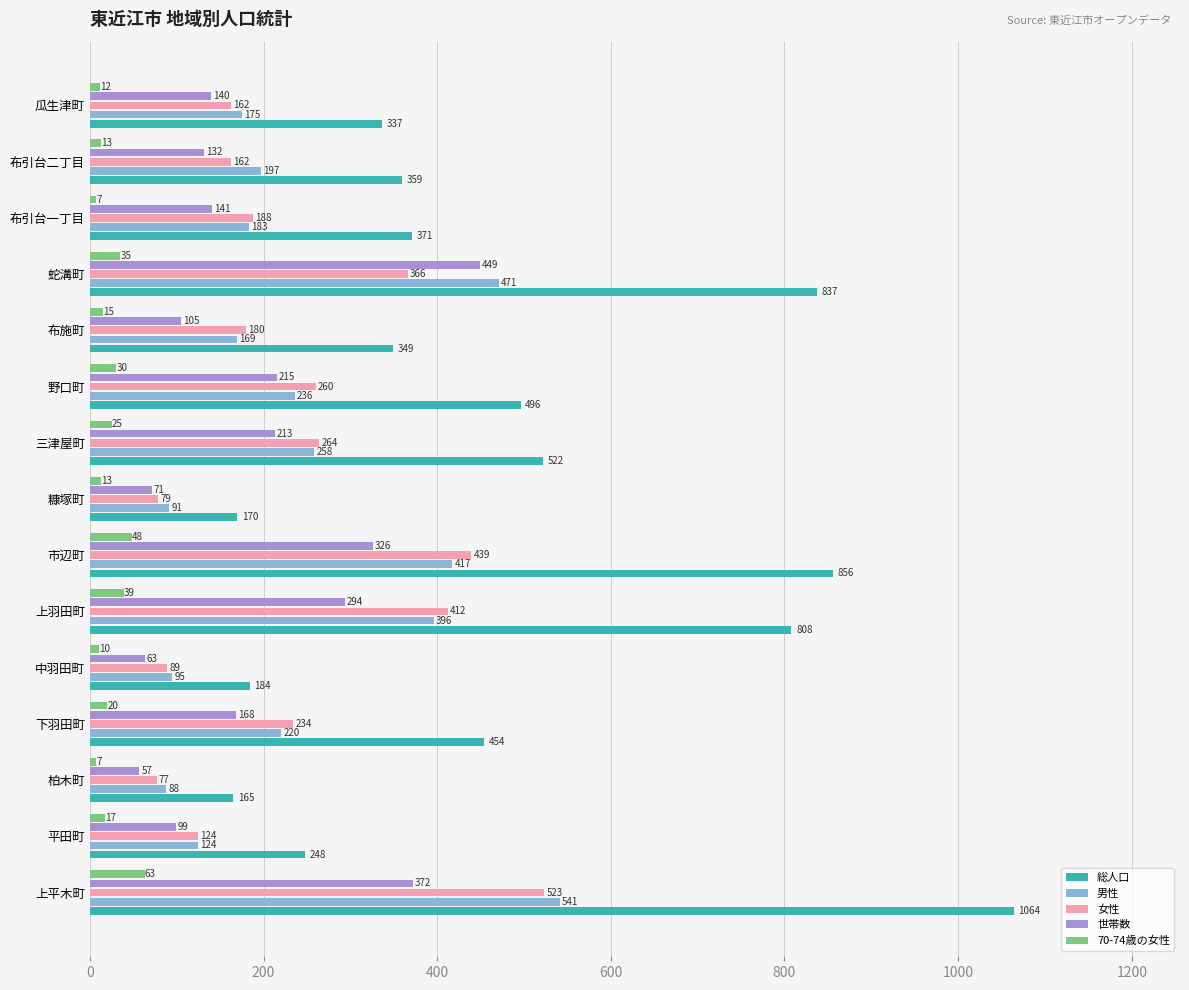

What are all the series names shown in the legend?

総人口, 男性, 女性, 世帯数, 70-74歳の女性